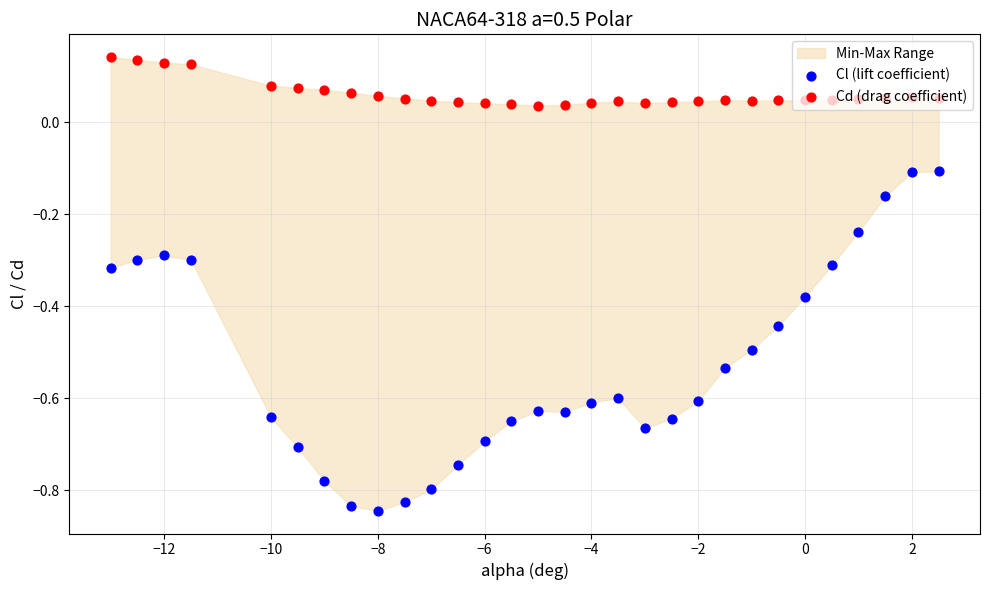

Is the value of Cd (drag coefficient) at 27 greater than the value of Cl (lift coefficient) at 23?

Yes